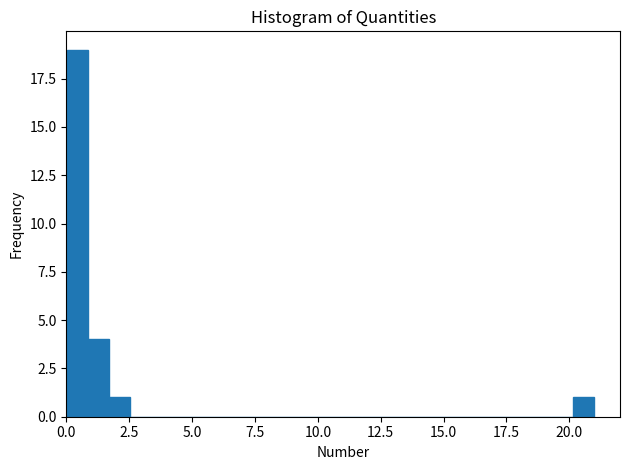

Around what value on the x-axis is the tallest bar? Give the approximate position of its centre, as read against the axis.

0.5